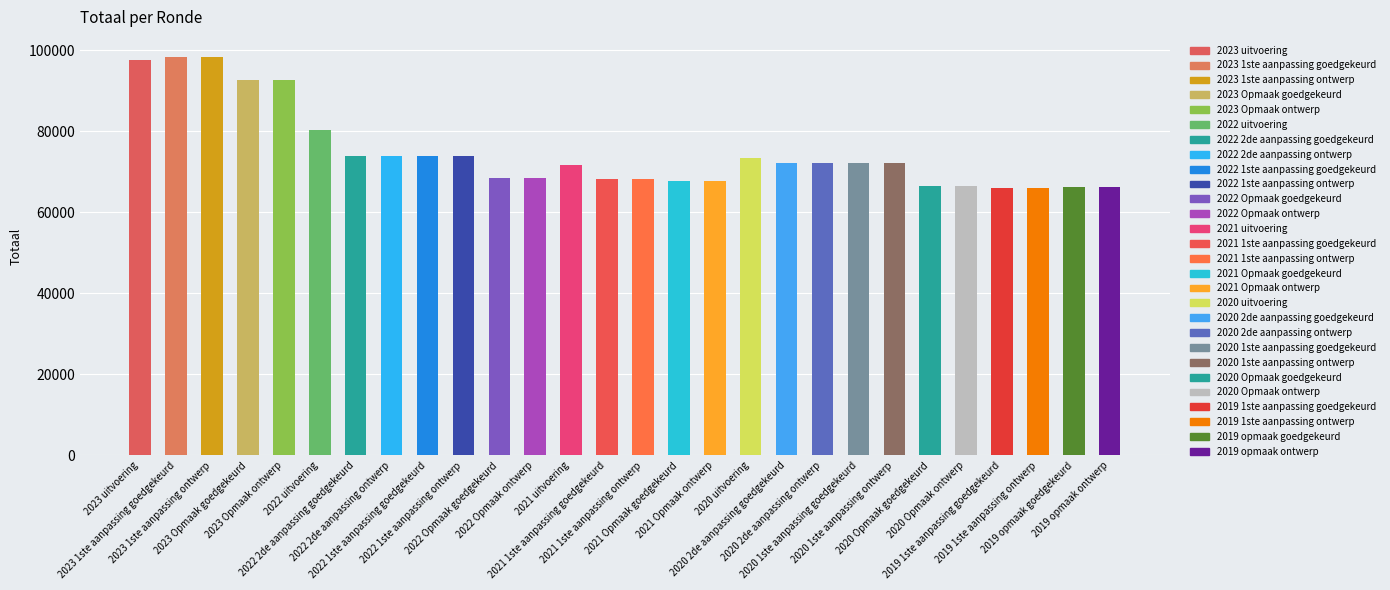

What is the greatest value displayed?

98413